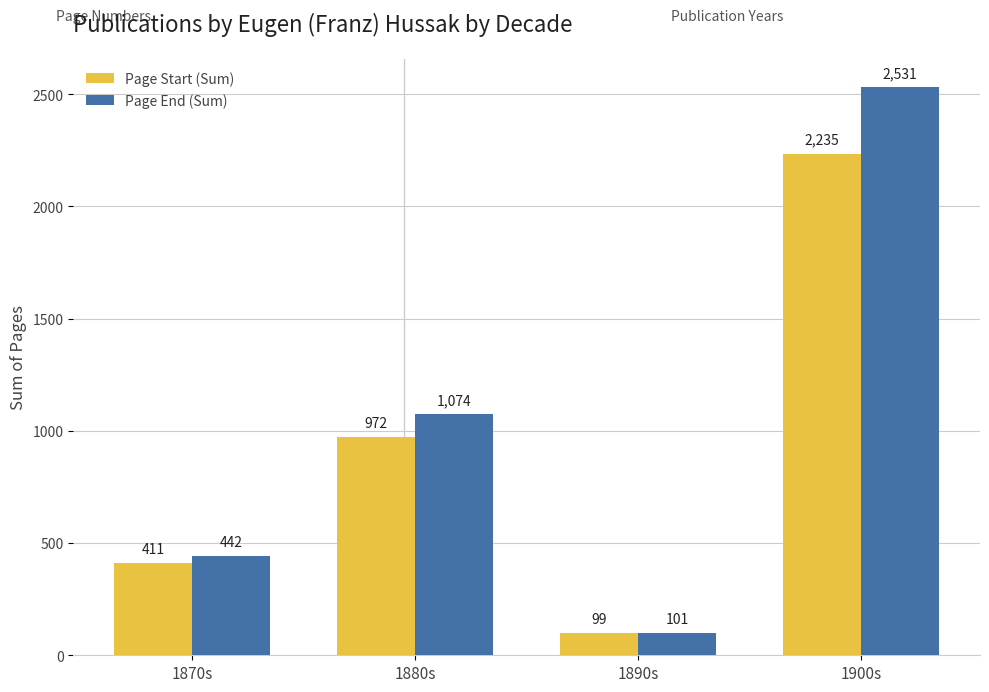

What is the value of the Page Start (Sum) bar at the 1st from the left?

411